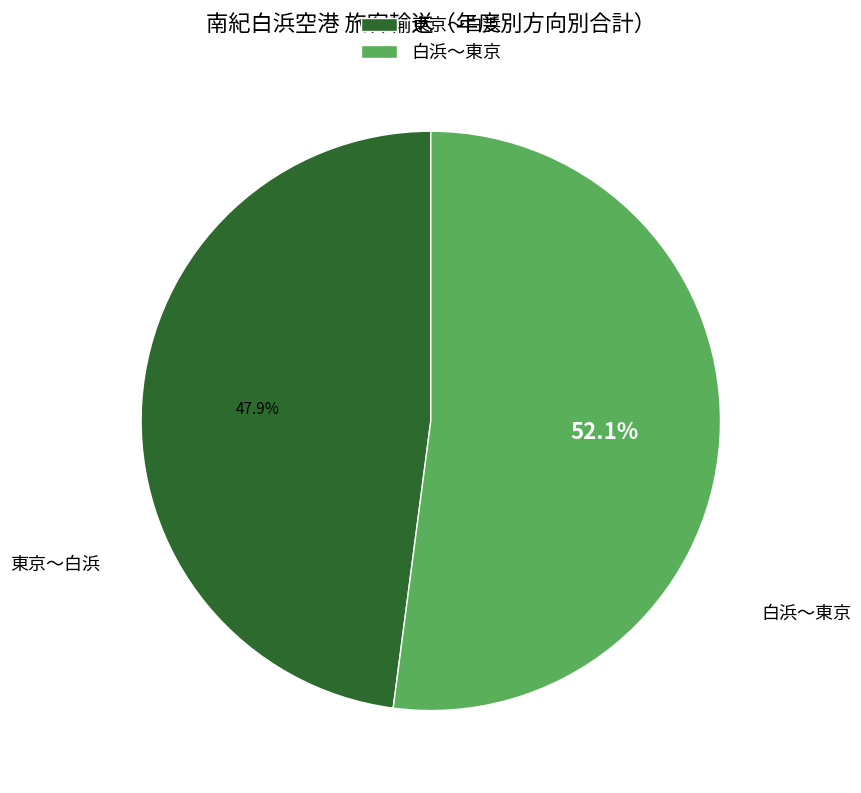

Combined, what portion of the pie is 東京～白浜 and 白浜～東京?

100.0%